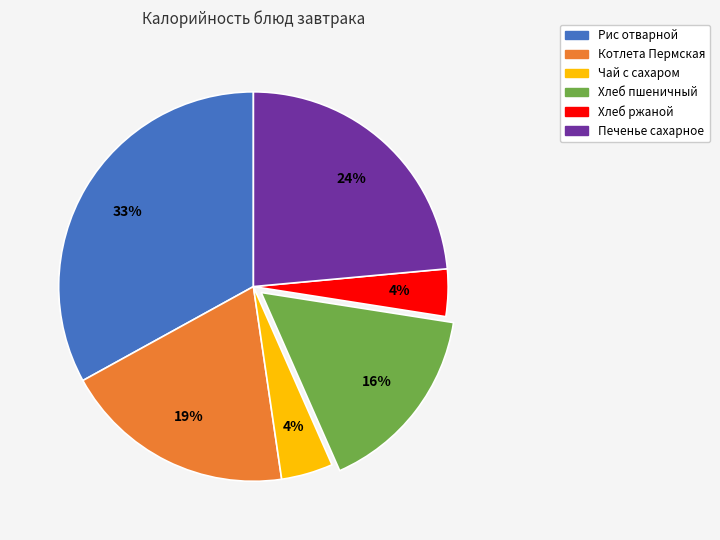

How many slices are in this pie chart?

6